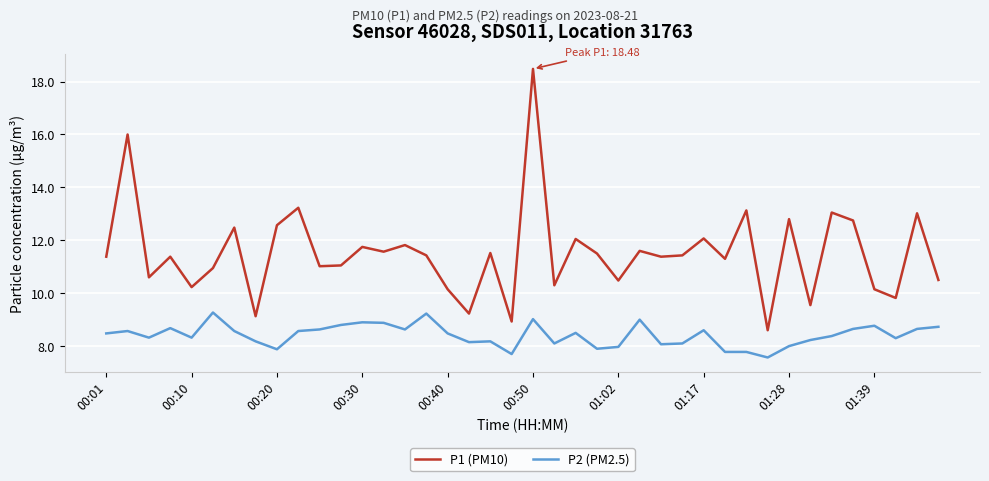

Does the chart have visible grid lines?

Yes